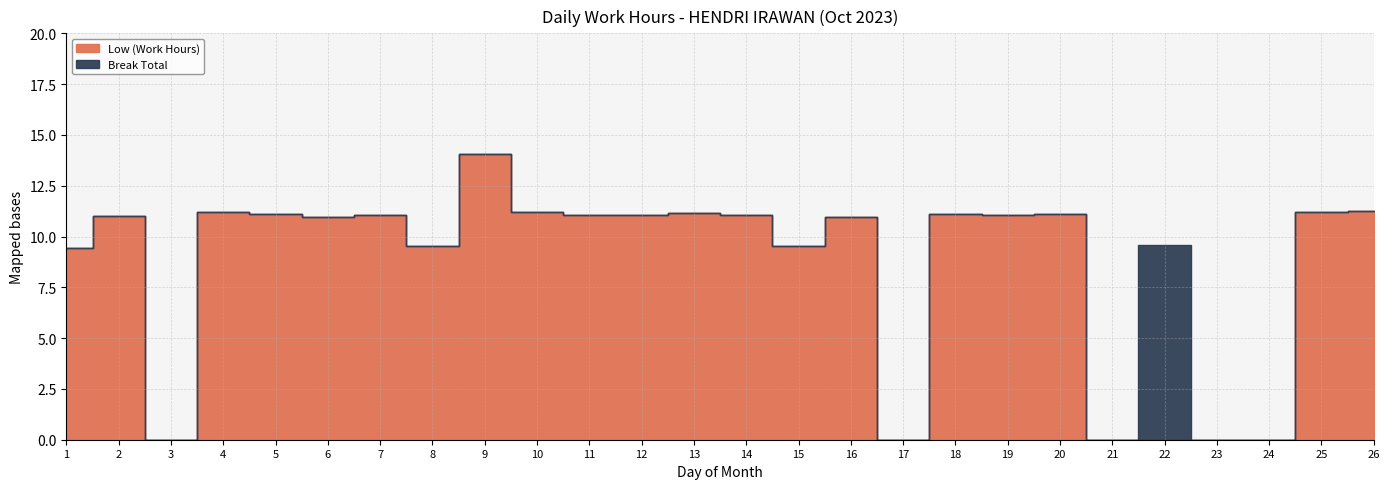

List the series in order of their overall mean, highest first.

Low (Work Hours), Break Total